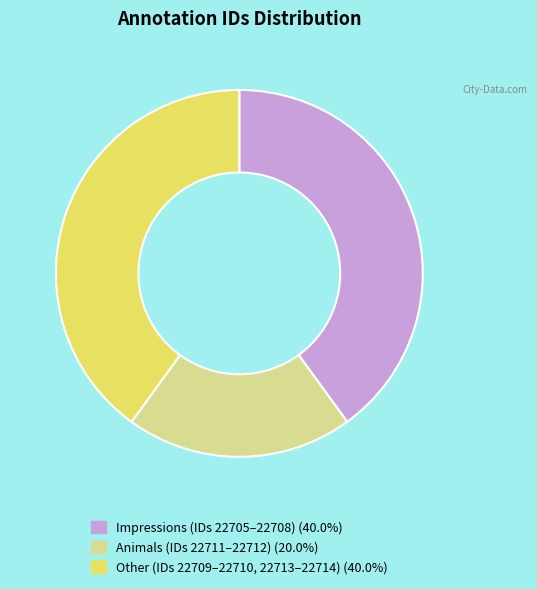

Is there any slice that represents more than half of the pie?

No